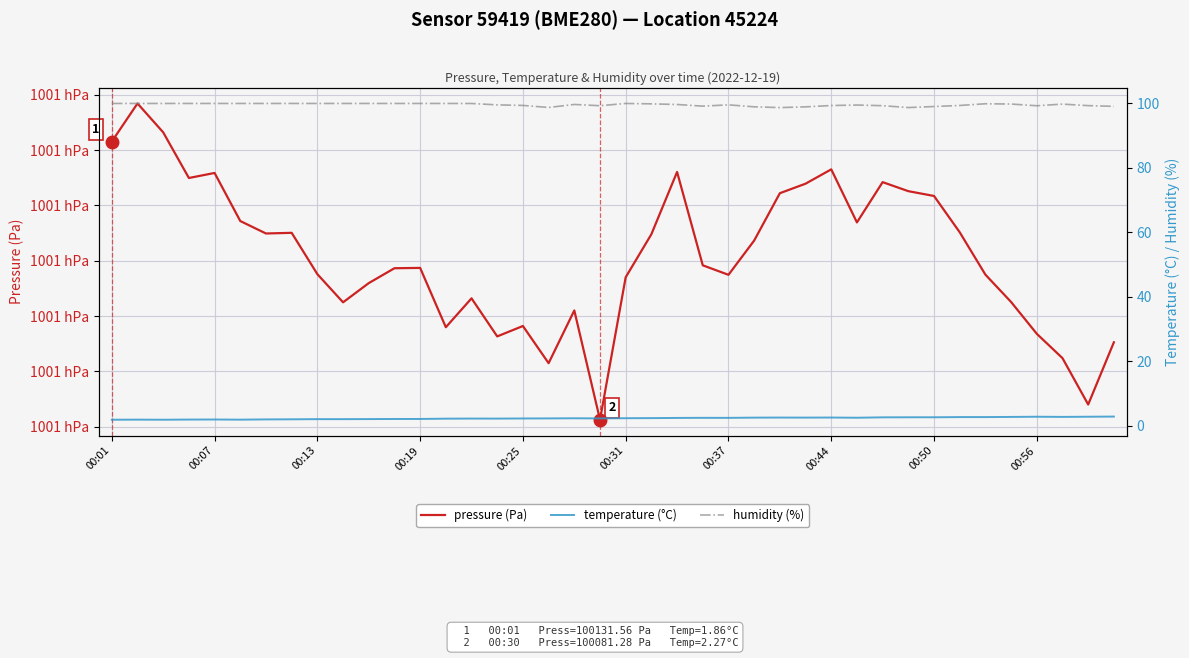

True or false: humidity (%) has more than 1 points higher than both neighbors.

True